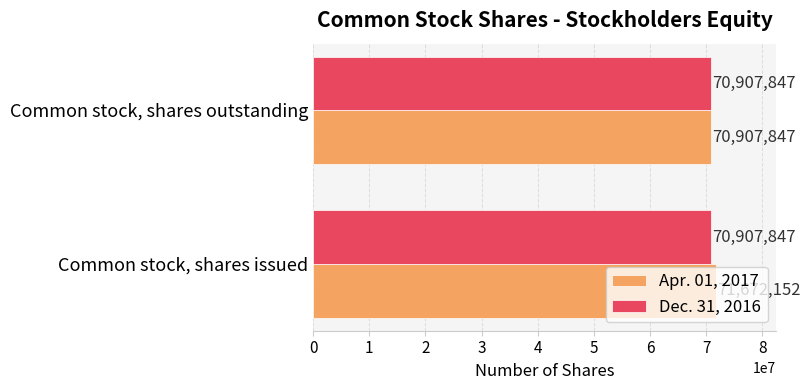

At which category is the sum across all series the highest?

Common stock, shares issued